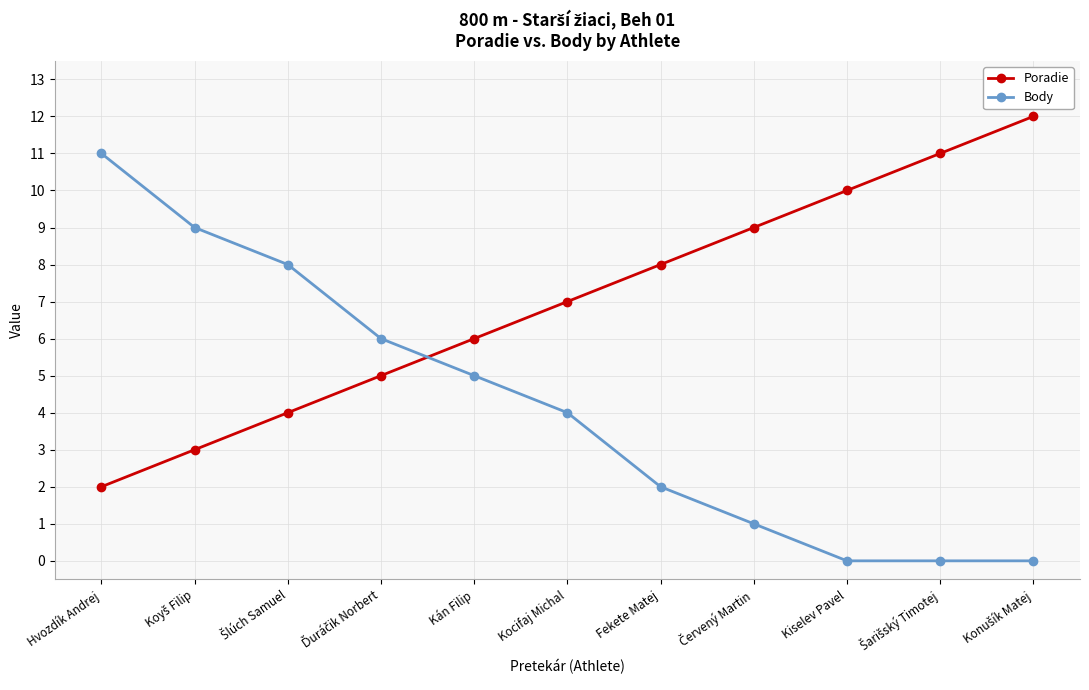

Which series ends up on top after the final intersection of Poradie and Body?

Poradie